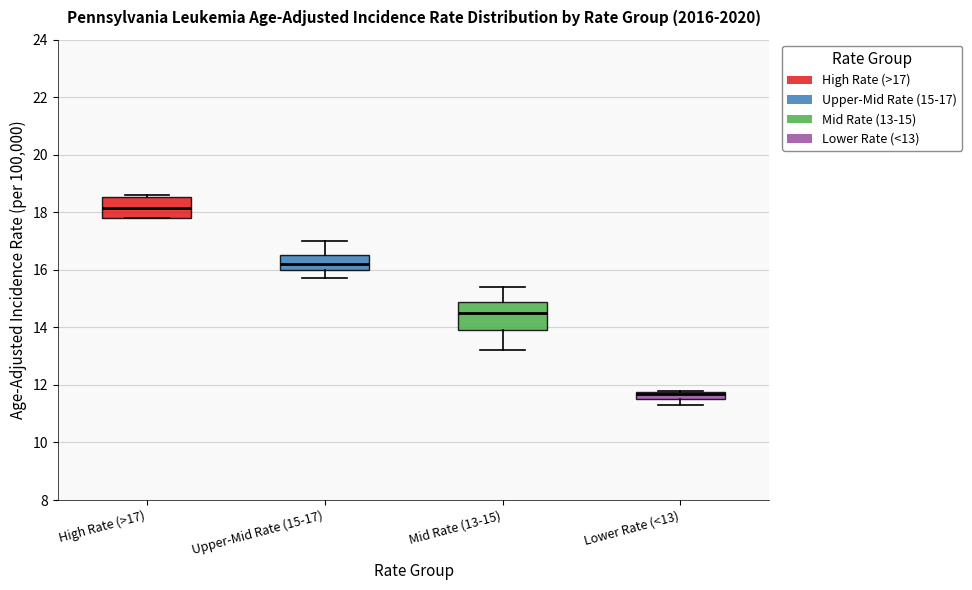

Where is the upper edge of the box for High Rate (>17) on the y-axis? The values are not printed on the chart, so give them approximately, as read against the axis.

18.6